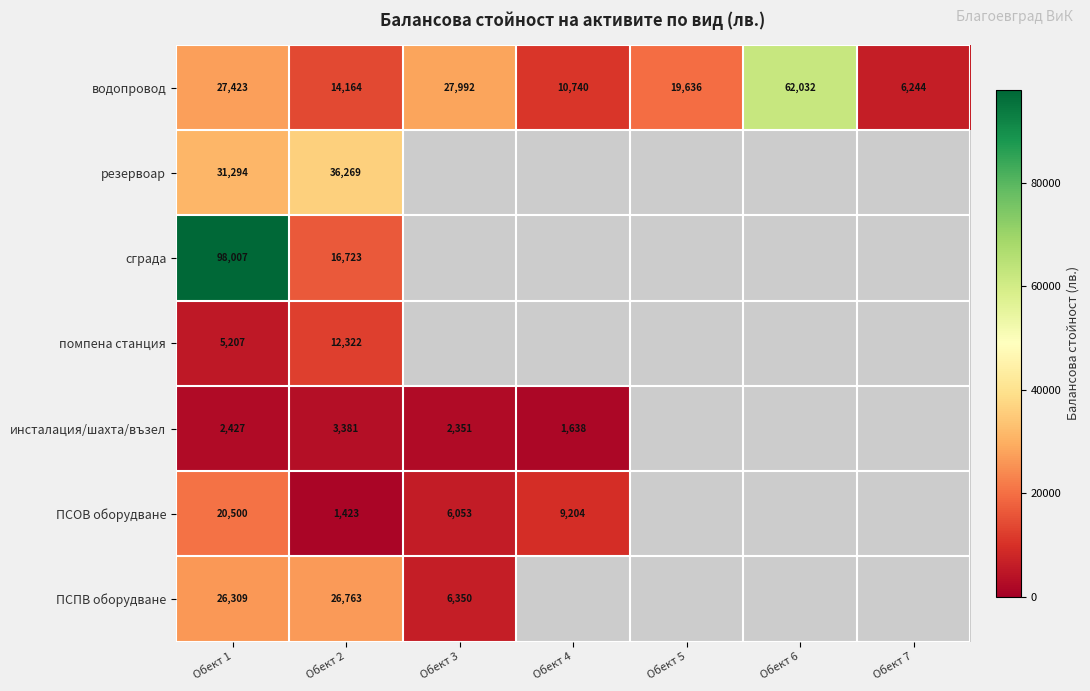

True or false: водопровод has a value of 47115.3 at Обект 1.

False